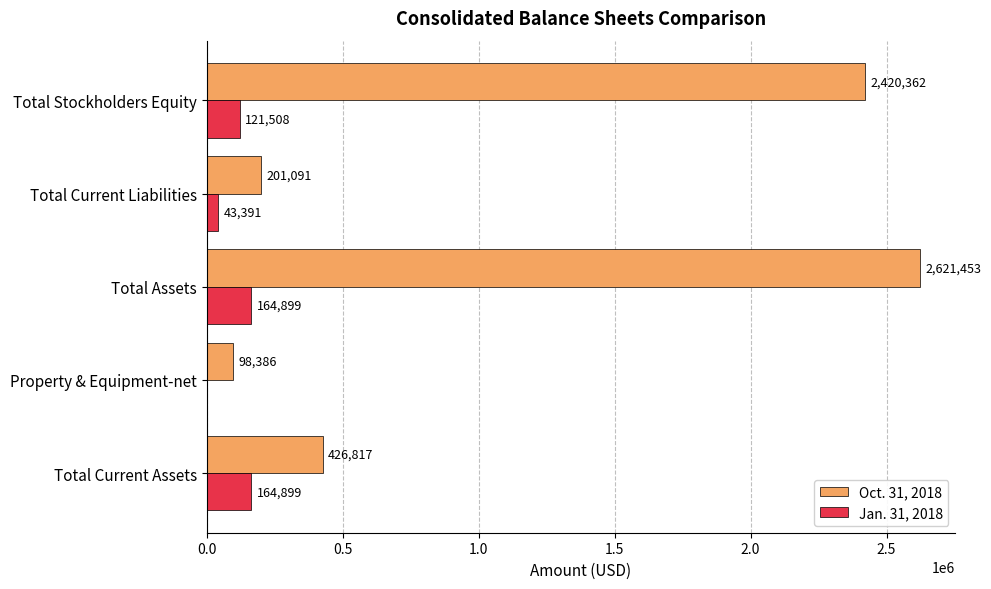

Count the number of categories in the chart.

5